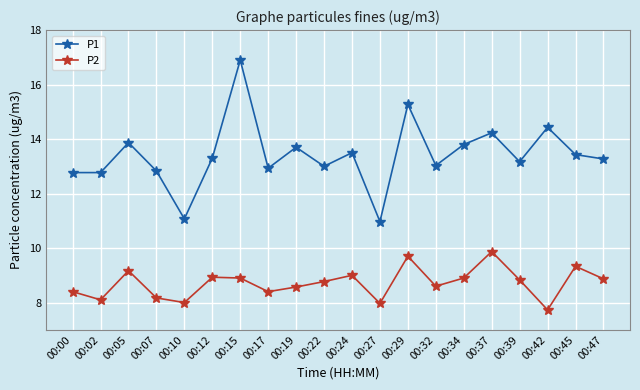

What is the difference between the P2 values at 00:00 and 00:05?

0.8